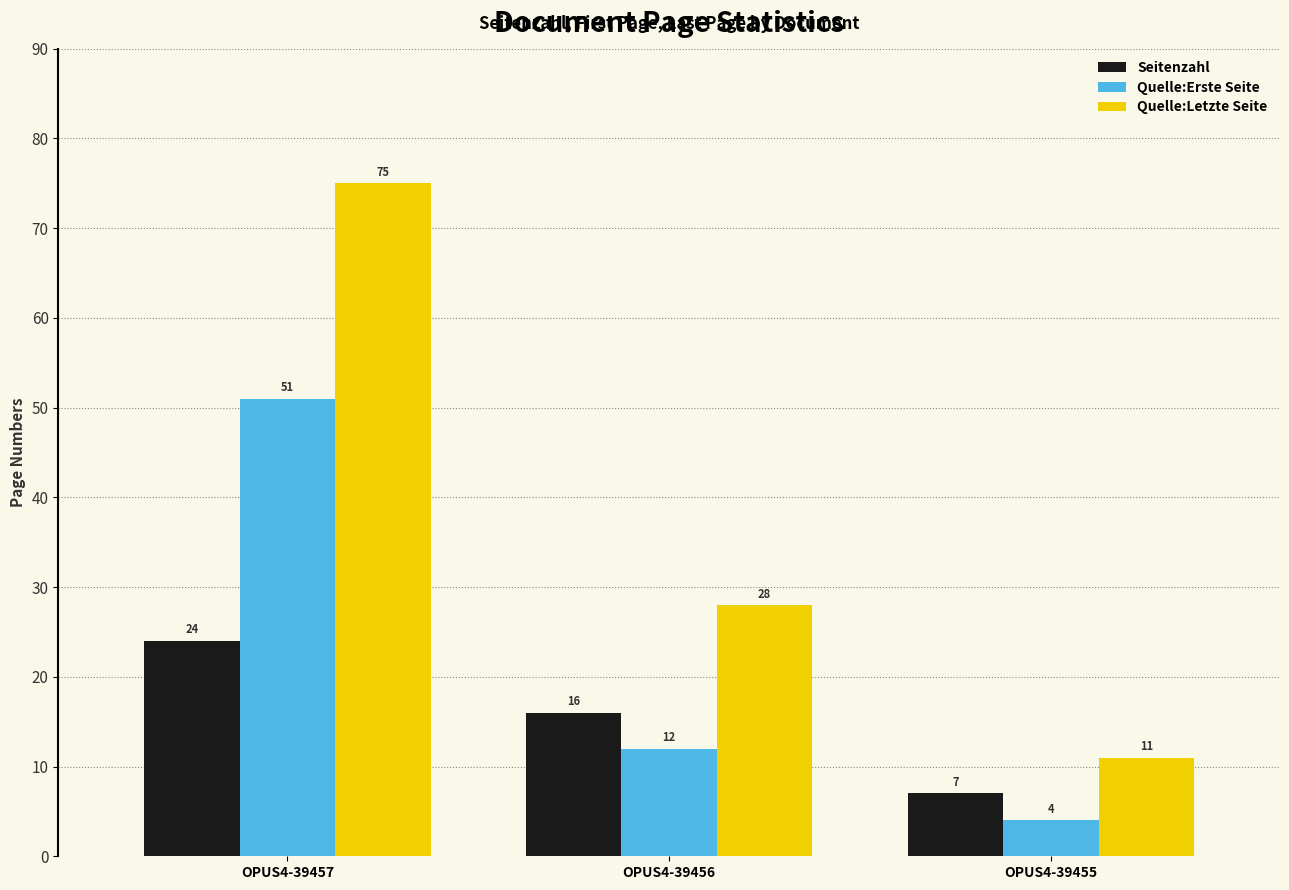

What is the difference between the Quelle:Letzte Seite values at OPUS4-39455 and OPUS4-39457?

64